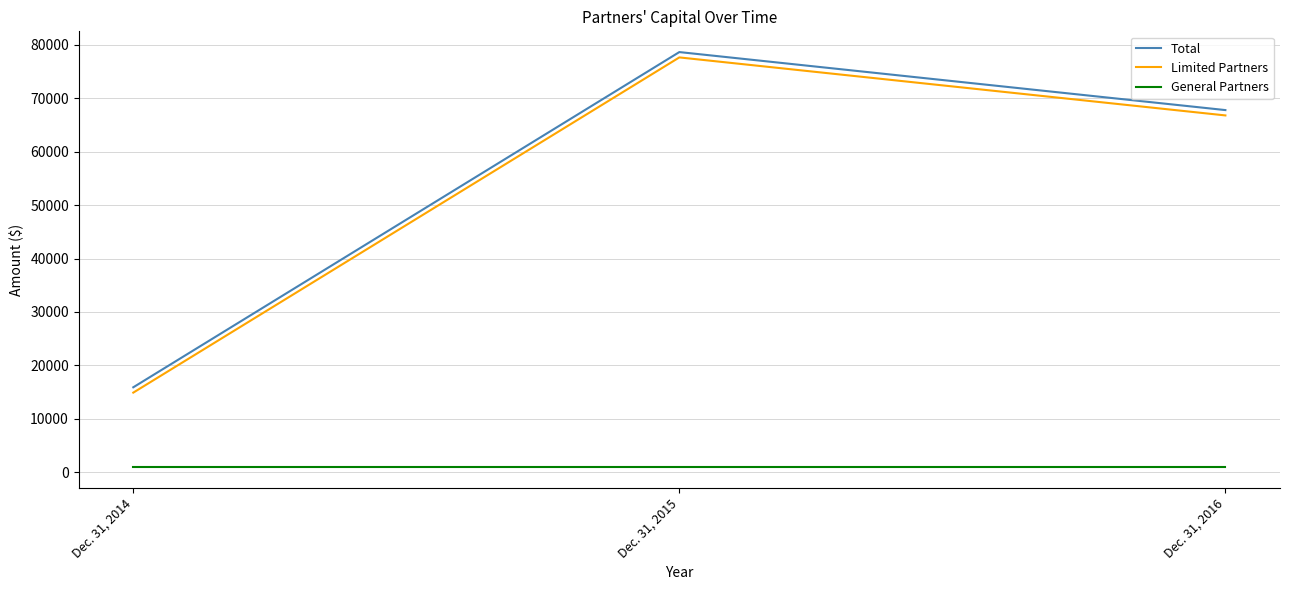

The value of Limited Partners at Dec. 31, 2016 is 26016. True or false?

False